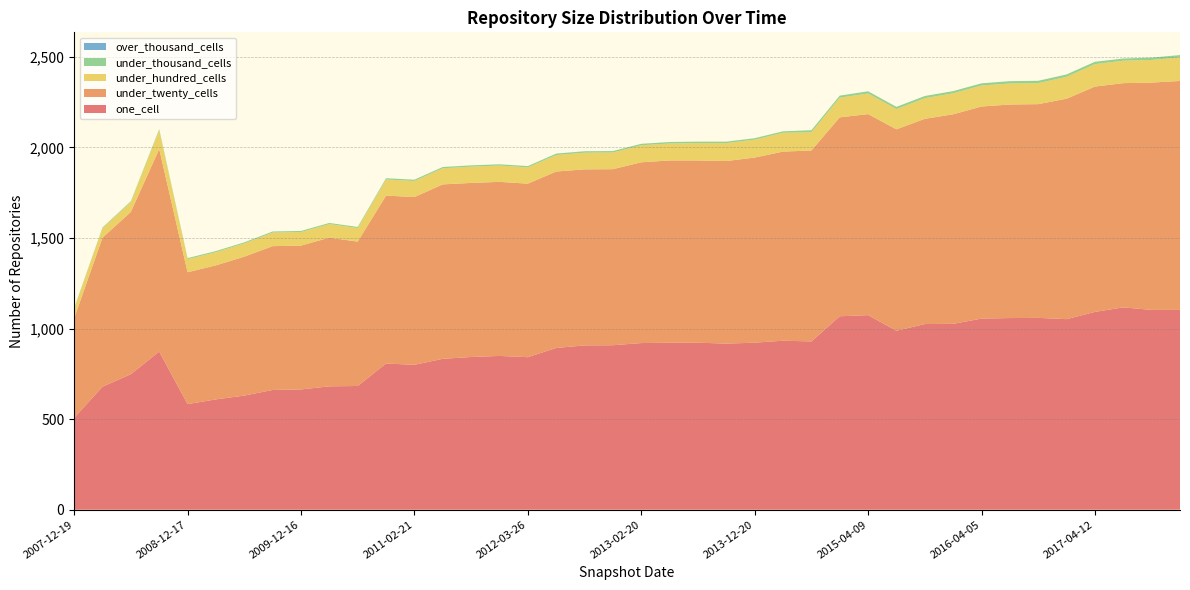

Reading left to right, list all the values displayed in this chart.

one_cell: 2007-12-19=507	2008-04-01=679	2008-06-27=748	2008-10-10=873	2008-12-17=583	2009-04-06=609	2009-06-17=630	2009-09-25=661	2009-12-16=664	2010-04-01=681	2010-07-26=683	2010-11-17=807	2011-02-21=800	2011-06-10=833	2011-09-05=843	2012-01-18=849	2012-03-26=842	2012-07-13=893	2012-10-31=907	2012-12-11=908	2013-02-20=920	2013-05-21=922	2013-07-09=922	2013-09-10=917	2013-12-20=922	2014-03-28=933	2014-09-08=929	2015-01-19=1068	2015-04-09=1074	2015-07-03=988	2015-10-01=1025	2016-01-04=1026	2016-04-05=1055	2016-07-04=1058	2016-10-07=1059	2016-12-27=1052	2017-04-12=1092	2017-07-24=1117	2017-10-12=1103	2017-12-22=1103
under_twenty_cells: 2007-12-19=550	2008-04-01=823	2008-06-27=896	2008-10-10=1118	2008-12-17=728	2009-04-06=740	2009-06-17=767	2009-09-25=794	2009-12-16=794	2010-04-01=821	2010-07-26=797	2010-11-17=927	2011-02-21=926	2011-06-10=963	2011-09-05=961	2012-01-18=961	2012-03-26=958	2012-07-13=974	2012-10-31=972	2012-12-11=972	2013-02-20=998	2013-05-21=1006	2013-07-09=1006	2013-09-10=1008	2013-12-20=1022	2014-03-28=1044	2014-09-08=1054	2015-01-19=1098	2015-04-09=1110	2015-07-03=1112	2015-10-01=1133	2016-01-04=1157	2016-04-05=1171	2016-07-04=1179	2016-10-07=1180	2016-12-27=1217	2017-04-12=1244	2017-07-24=1238	2017-10-12=1255	2017-12-22=1264
under_hundred_cells: 2007-12-19=52	2008-04-01=52	2008-06-27=55	2008-10-10=104	2008-12-17=72	2009-04-06=73	2009-06-17=73	2009-09-25=75	2009-12-16=75	2010-04-01=75	2010-07-26=75	2010-11-17=89	2011-02-21=89	2011-06-10=89	2011-09-05=90	2012-01-18=90	2012-03-26=90	2012-07-13=91	2012-10-31=92	2012-12-11=92	2013-02-20=94	2013-05-21=94	2013-07-09=96	2013-09-10=99	2013-12-20=99	2014-03-28=104	2014-09-08=101	2015-01-19=109	2015-04-09=114	2015-07-03=112	2015-10-01=114	2016-01-04=116	2016-04-05=116	2016-07-04=116	2016-10-07=116	2016-12-27=121	2017-04-12=124	2017-07-24=124	2017-10-12=125	2017-12-22=130
under_thousand_cells: 2007-12-19=4	2008-04-01=4	2008-06-27=4	2008-10-10=6	2008-12-17=6	2009-04-06=6	2009-06-17=6	2009-09-25=6	2009-12-16=6	2010-04-01=6	2010-07-26=6	2010-11-17=7	2011-02-21=7	2011-06-10=7	2011-09-05=7	2012-01-18=7	2012-03-26=7	2012-07-13=8	2012-10-31=8	2012-12-11=8	2013-02-20=8	2013-05-21=8	2013-07-09=8	2013-09-10=8	2013-12-20=8	2014-03-28=8	2014-09-08=11	2015-01-19=11	2015-04-09=12	2015-07-03=12	2015-10-01=12	2016-01-04=12	2016-04-05=12	2016-07-04=13	2016-10-07=13	2016-12-27=13	2017-04-12=13	2017-07-24=12	2017-10-12=13	2017-12-22=13
over_thousand_cells: 2007-12-19=0	2008-04-01=0	2008-06-27=0	2008-10-10=0	2008-12-17=0	2009-04-06=0	2009-06-17=0	2009-09-25=0	2009-12-16=0	2010-04-01=0	2010-07-26=0	2010-11-17=0	2011-02-21=0	2011-06-10=0	2011-09-05=0	2012-01-18=0	2012-03-26=0	2012-07-13=0	2012-10-31=0	2012-12-11=0	2013-02-20=0	2013-05-21=0	2013-07-09=0	2013-09-10=0	2013-12-20=0	2014-03-28=0	2014-09-08=0	2015-01-19=0	2015-04-09=0	2015-07-03=0	2015-10-01=0	2016-01-04=0	2016-04-05=0	2016-07-04=0	2016-10-07=0	2016-12-27=0	2017-04-12=0	2017-07-24=0	2017-10-12=0	2017-12-22=0